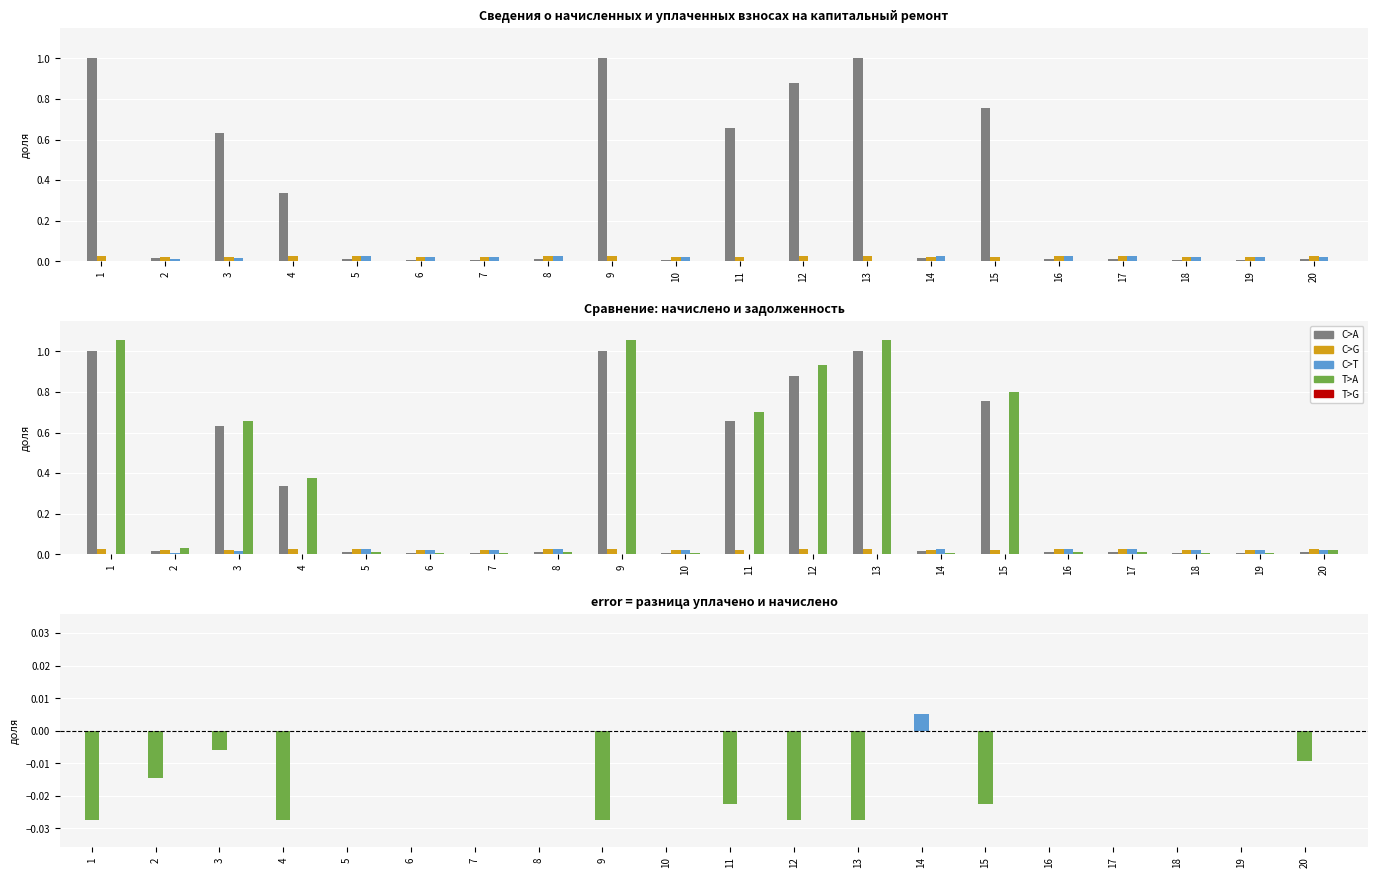

At how many categories does at least one series exceed 0?

20